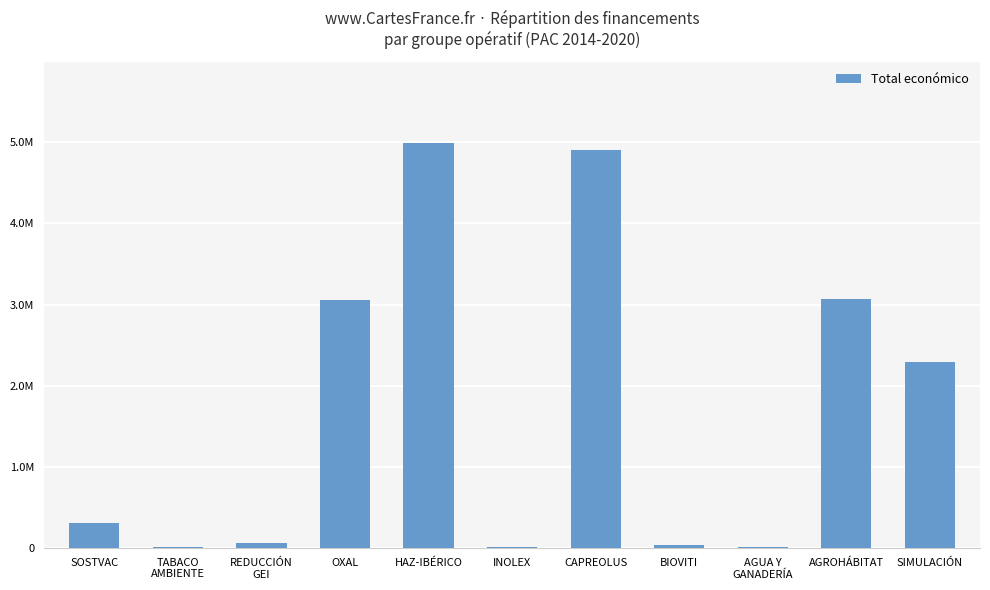

Are the bars horizontal?

No